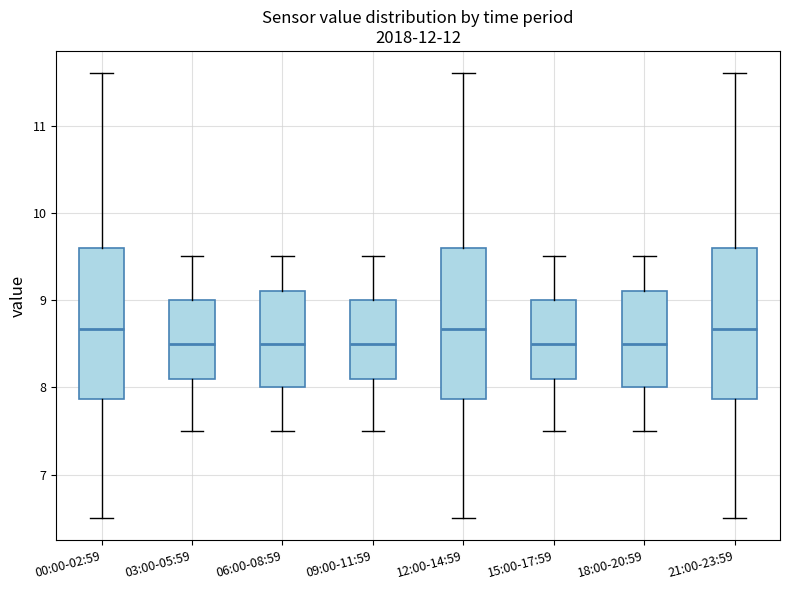

Reading left to right, read every box against the y-axis: the position of its median line, the range the box covers, and the ends of its whiskers. The values are not printed on the chart, so give them approximately, as read against the axis.

00:00-02:59: median 8.7, box 7.9 to 9.6, whiskers 6.5 to 11.6
03:00-05:59: median 8.5, box 8.1 to 9.0, whiskers 7.5 to 9.5
06:00-08:59: median 8.5, box 8.0 to 9.1, whiskers 7.5 to 9.5
09:00-11:59: median 8.5, box 8.1 to 9.0, whiskers 7.5 to 9.5
12:00-14:59: median 8.7, box 7.9 to 9.6, whiskers 6.5 to 11.6
15:00-17:59: median 8.5, box 8.1 to 9.0, whiskers 7.5 to 9.5
18:00-20:59: median 8.5, box 8.0 to 9.1, whiskers 7.5 to 9.5
21:00-23:59: median 8.7, box 7.9 to 9.6, whiskers 6.5 to 11.6